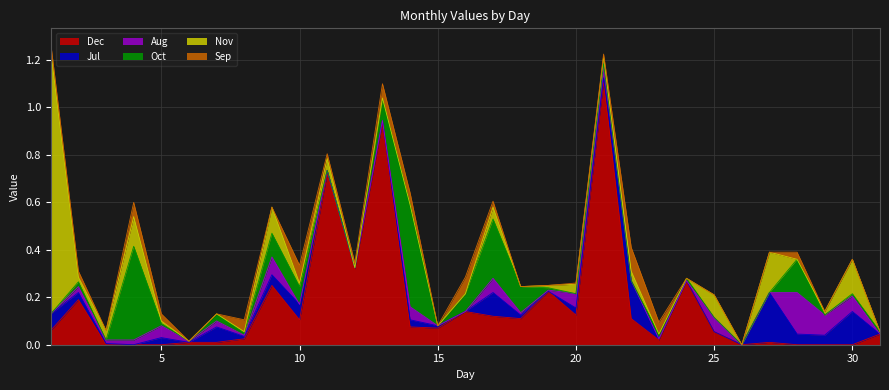

How many data points does each series have?

31